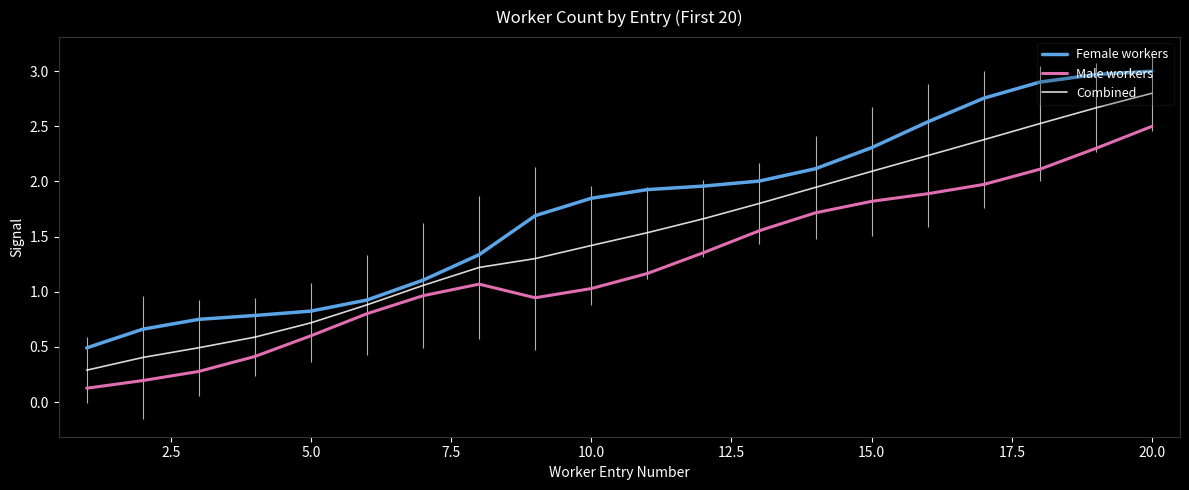

Count the number of categories in the chart.

20